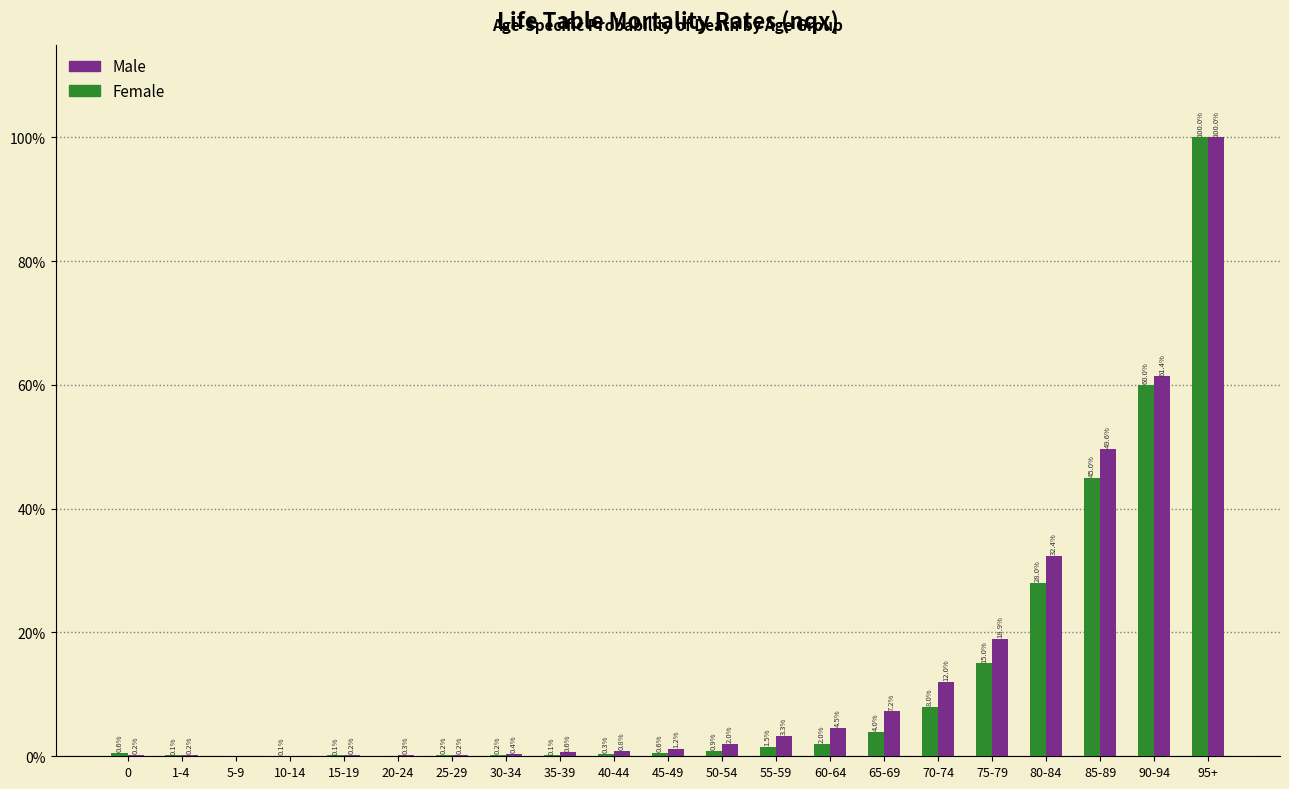

What are all the series names shown in the legend?

Male, Female